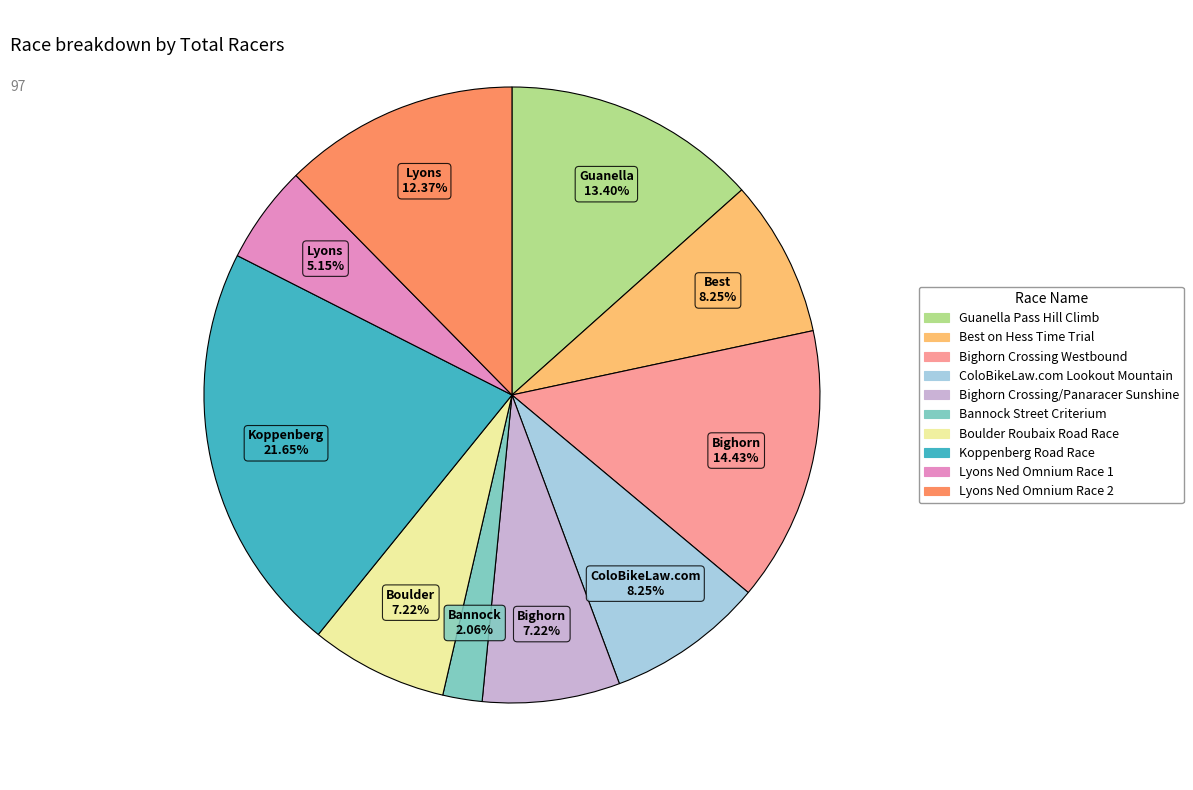

What percentage is the Guanella Pass Hill Climb slice, to the nearest percent?

13%